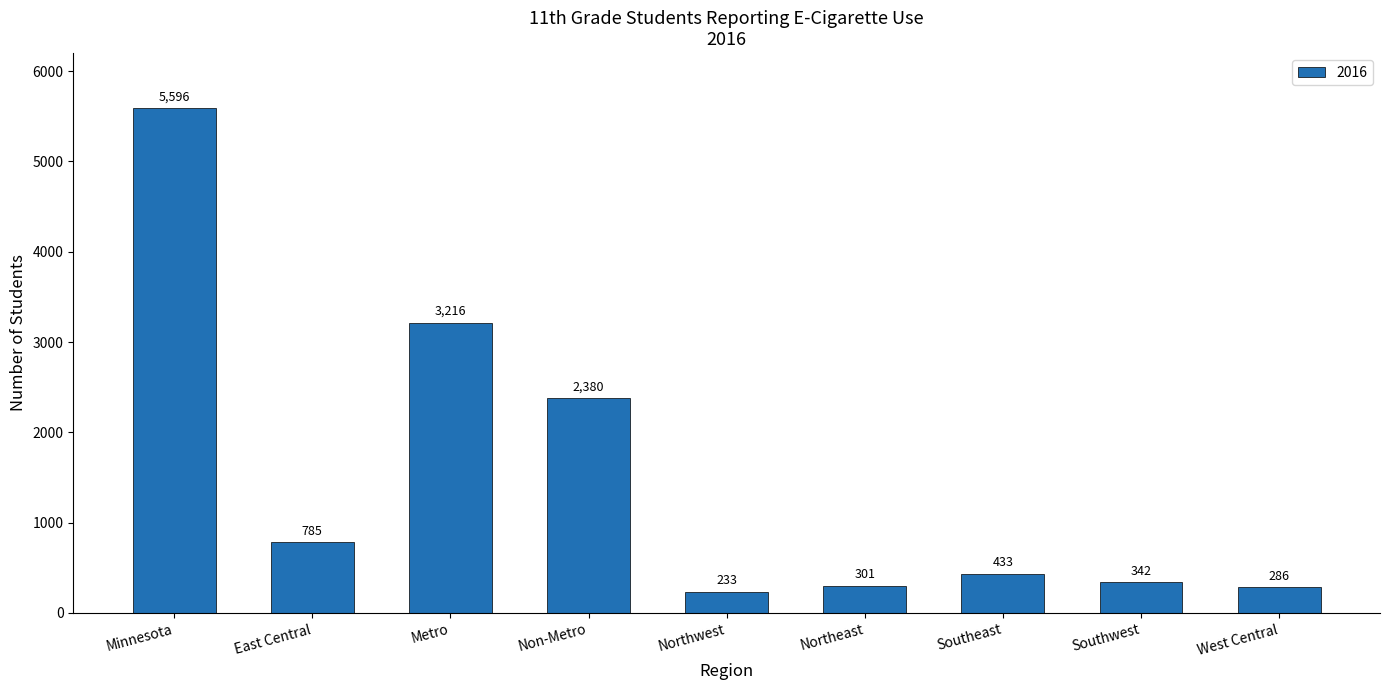

What is the approximate value at Non-Metro, to the nearest 10?

2380